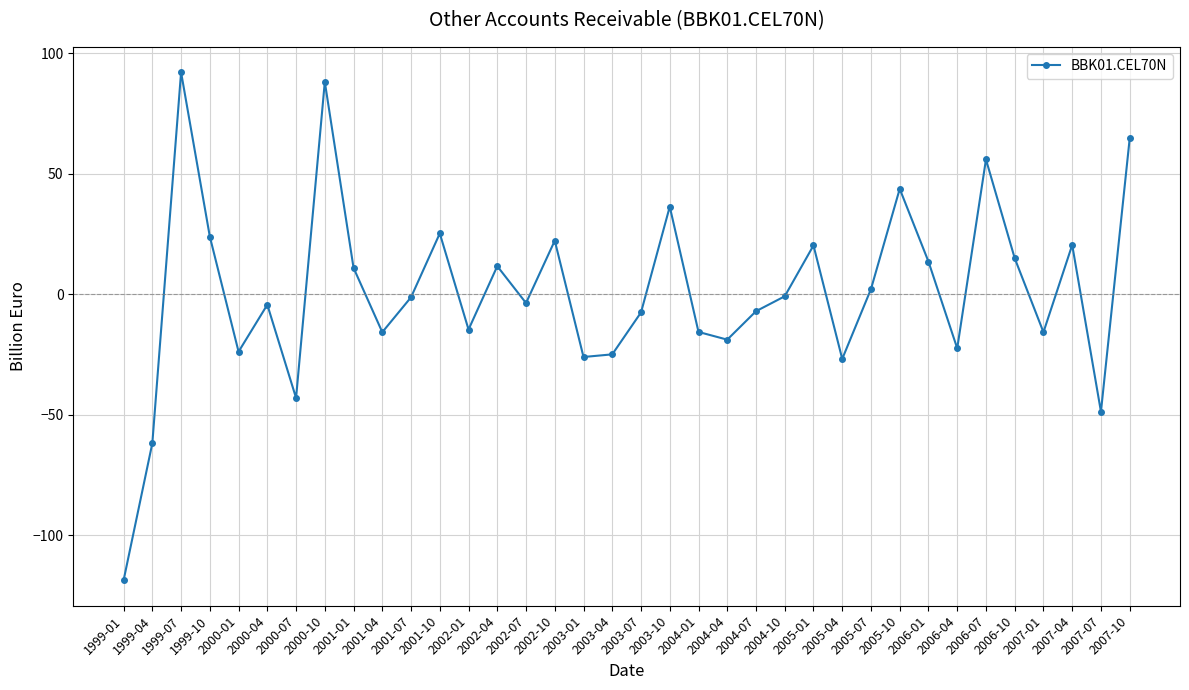

The value at 2007-07 is -23.7. True or false?

False